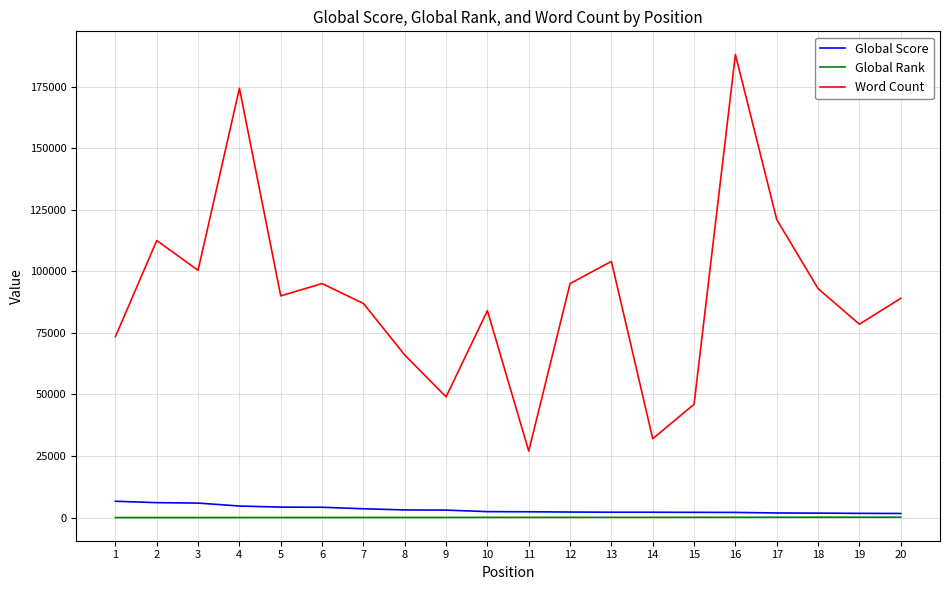

True or false: Word Count and Global Score cross at least once.

False